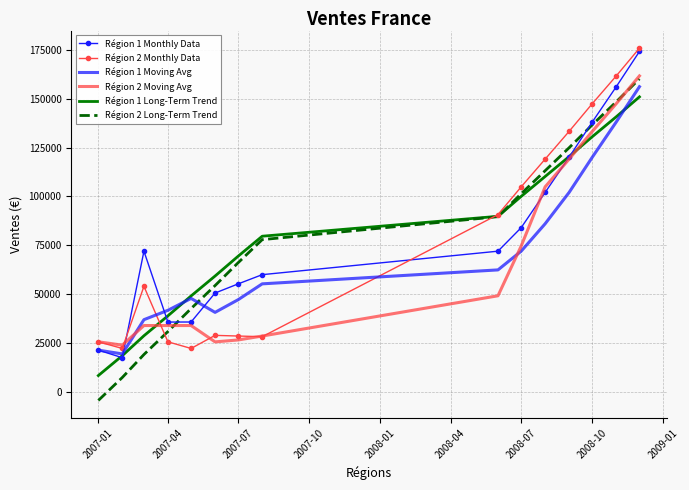

What is the lowest value of the Région 1 Long-Term Trend series?

8315.9